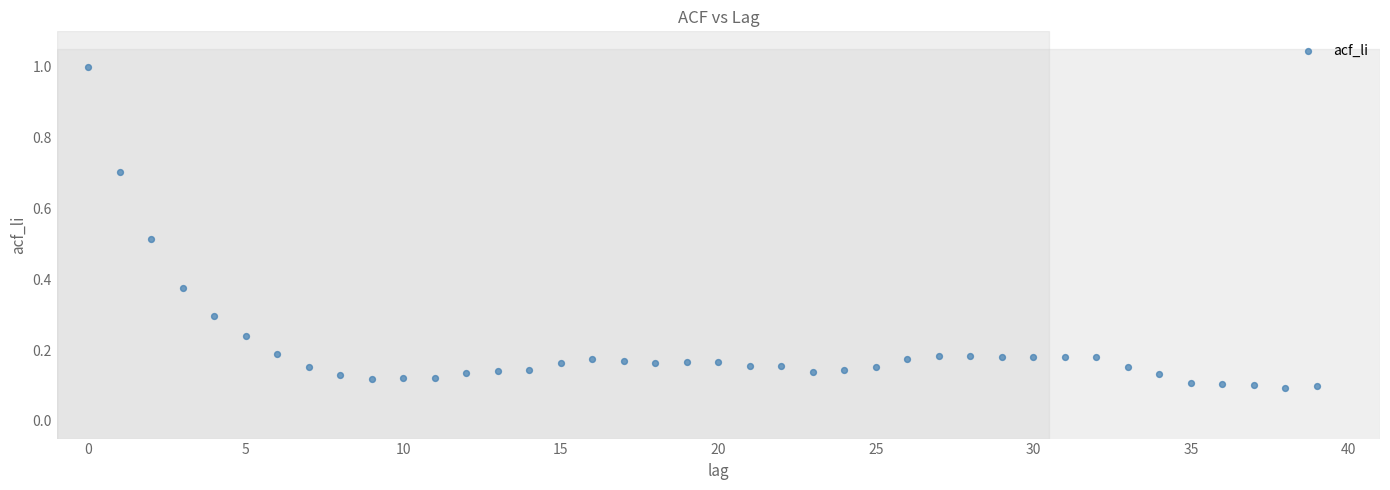

What is the range of Y values (max minus min)?

0.9